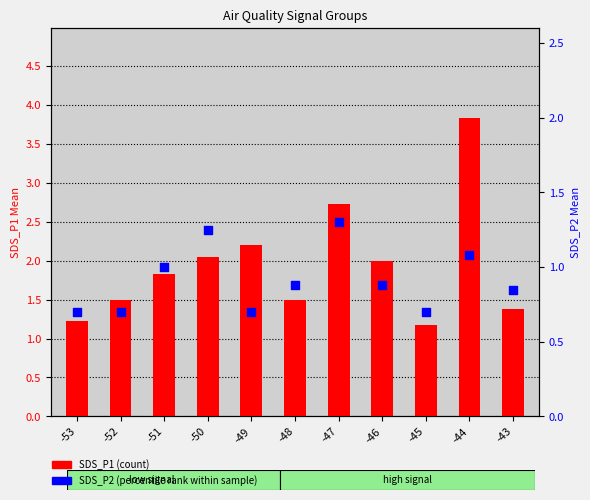

At how many categories does at least one series exceed 2?

4